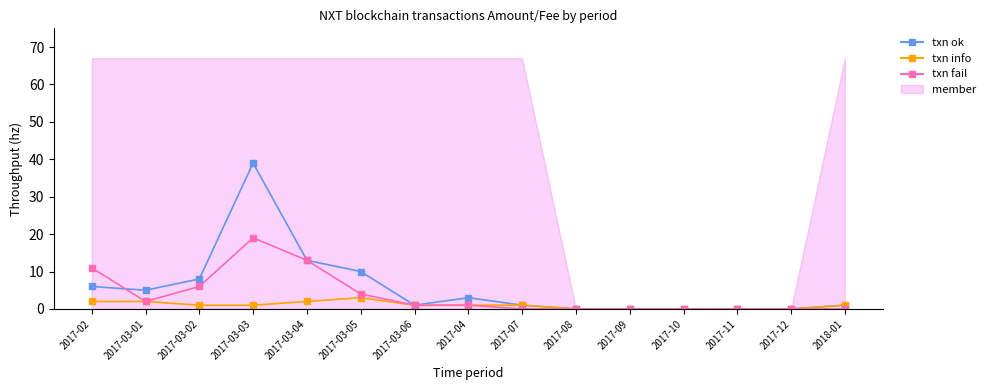

At 2018-01, list the series in order from smallest to largest.

txn fail, txn ok, txn info